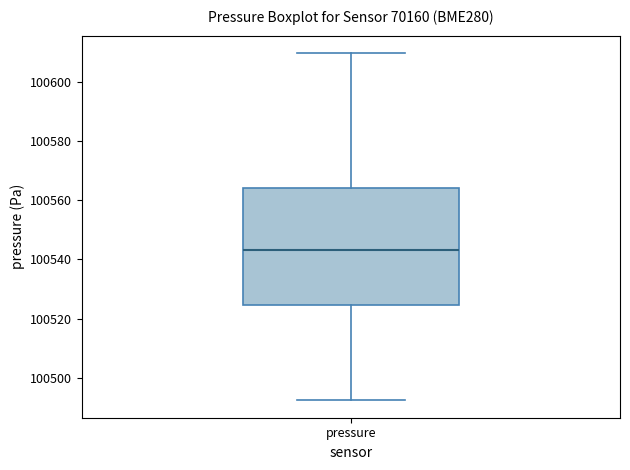

Where is the lower edge of the box for pressure on the y-axis? The values are not printed on the chart, so give them approximately, as read against the axis.

100524